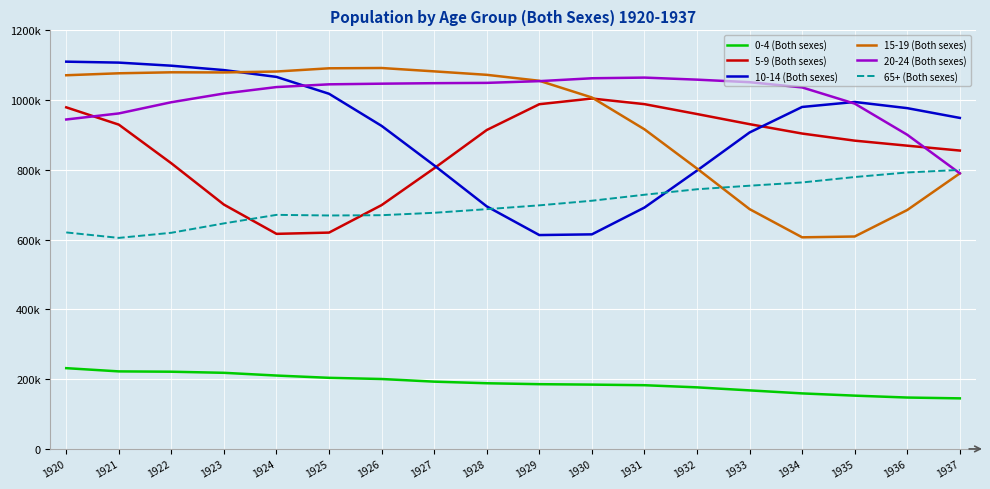

Is it true that 10-14 (Both sexes) equals 676518 at 1924?

False